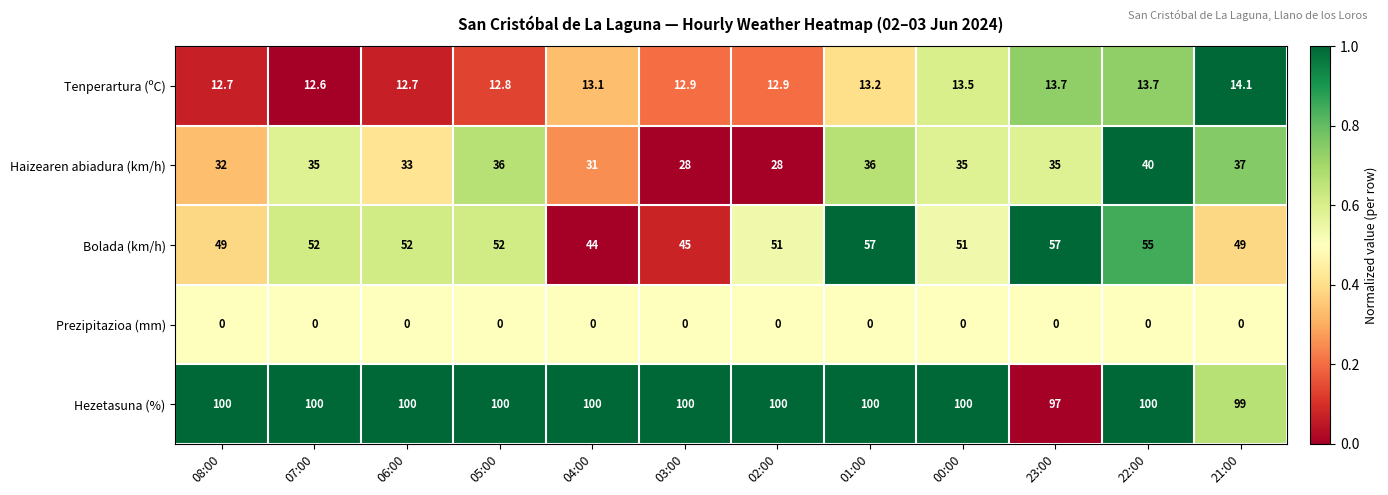

List the series in order of their peak value, lowest first.

Prezipitazioa (mm), Tenperartura (ºC), Haizearen abiadura (km/h), Bolada (km/h), Hezetasuna (%)